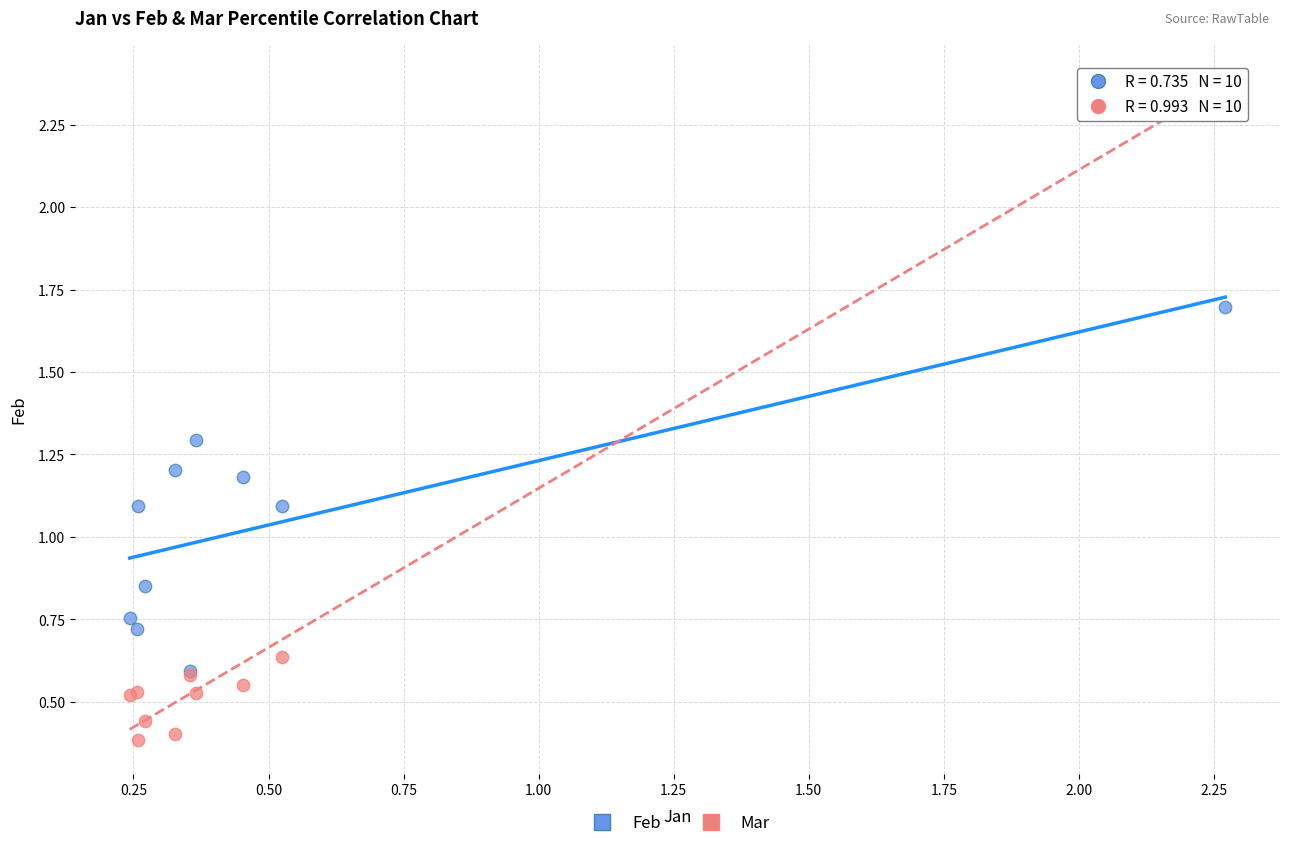

Which series has the widest spread of Y values?

Mar